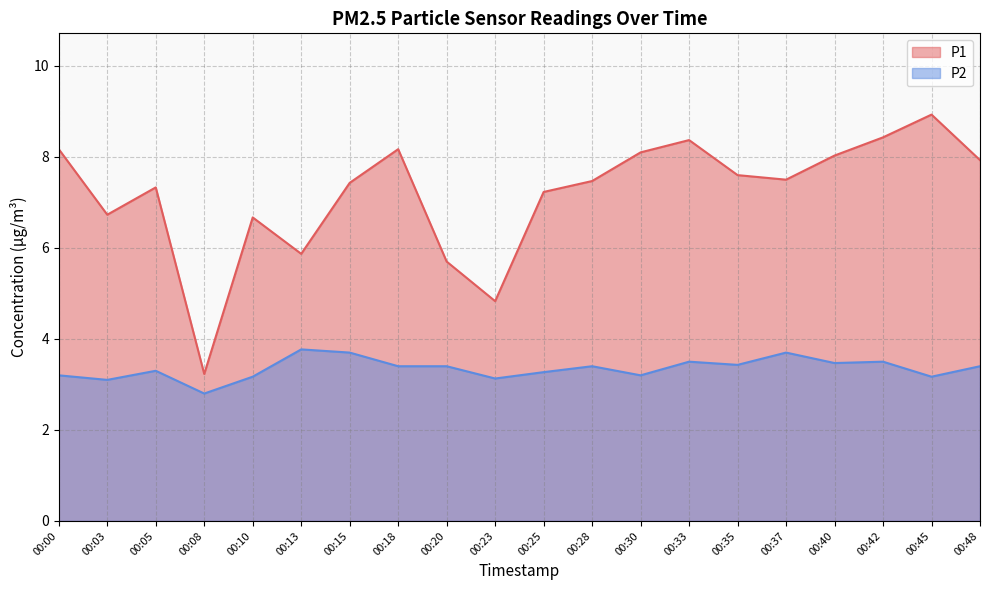

Is it true that P1 equals 5.7 at 00:20?

True